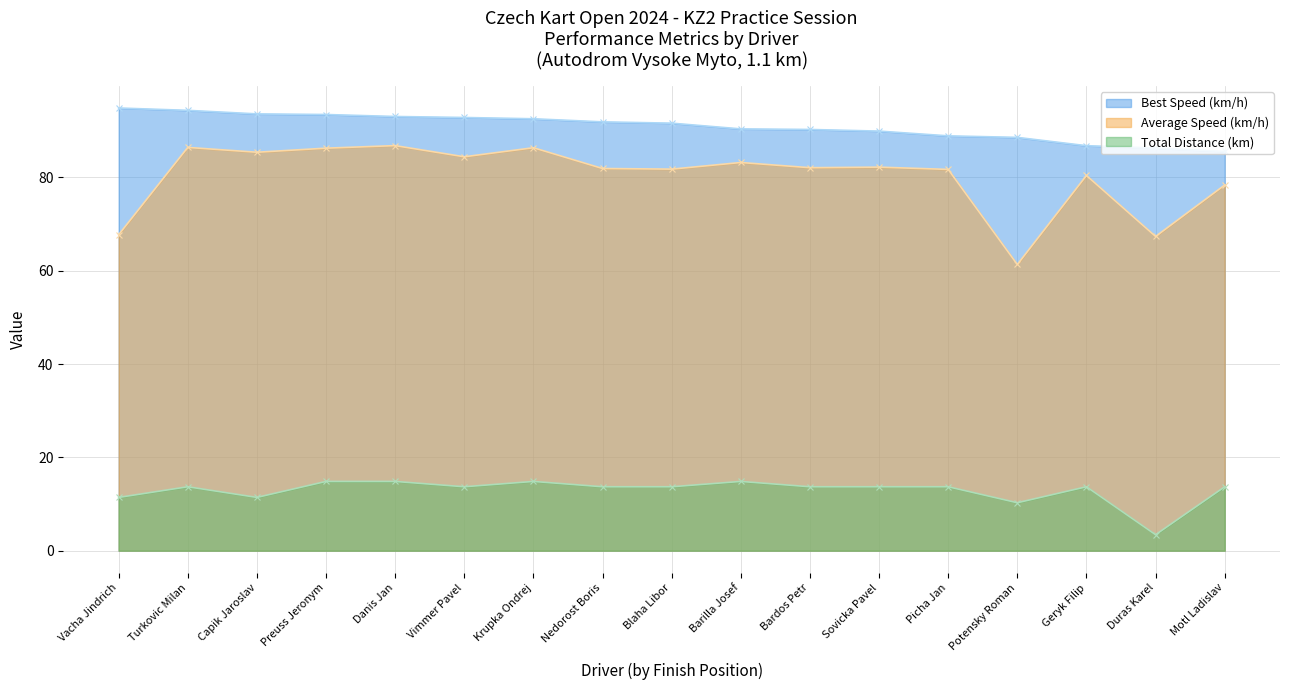

What are all the series names shown in the legend?

Best Speed (km/h), Average Speed (km/h), Total Distance (km)